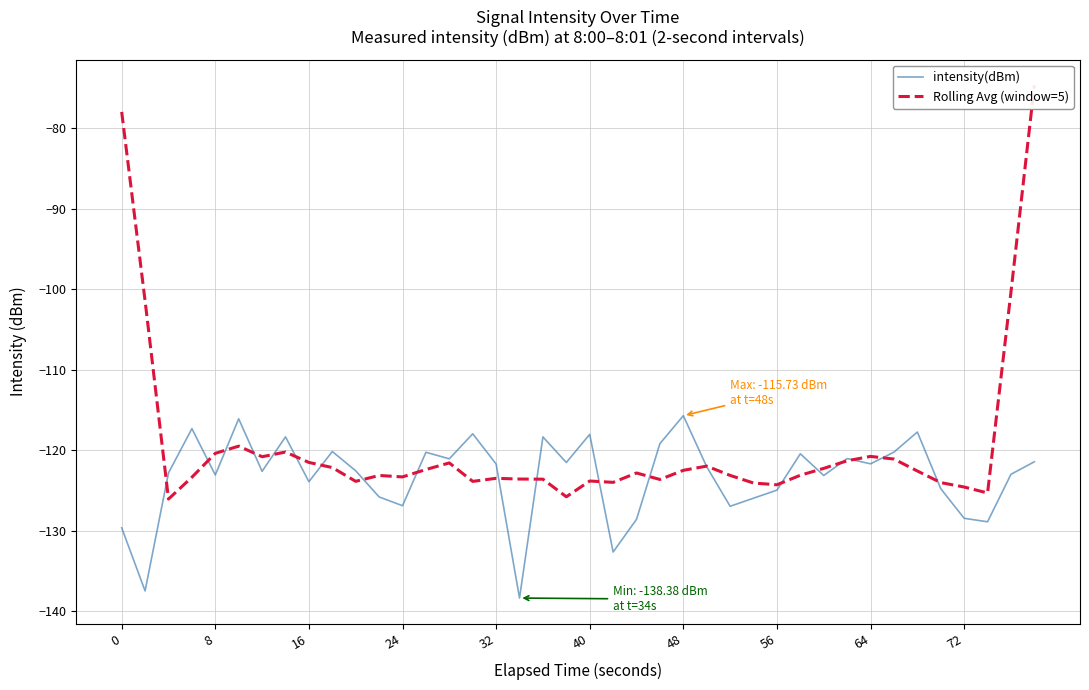

After their last crossing, which series has the higher values: Rolling Avg (window=5) or intensity(dBm)?

Rolling Avg (window=5)